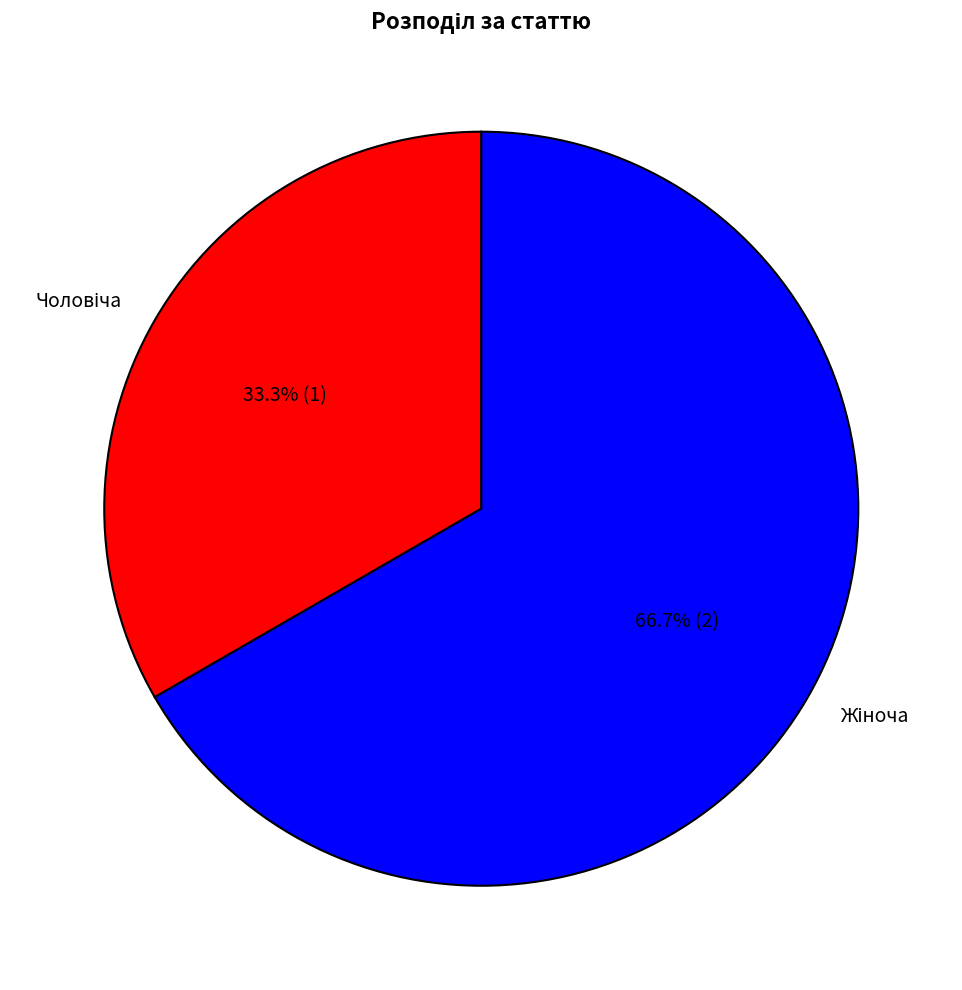

Is there a majority slice in this chart?

Yes